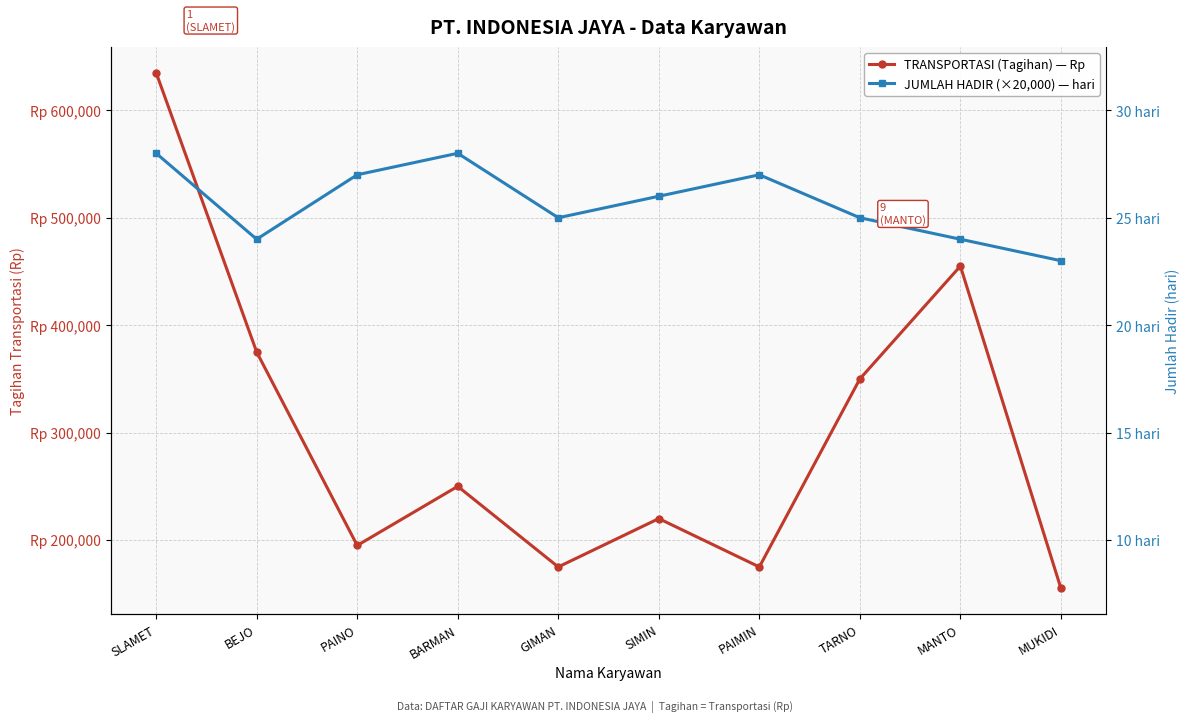

How many intersections are there between TRANSPORTASI (Tagihan) — Rp and JUMLAH HADIR (×20,000) — hari?

1